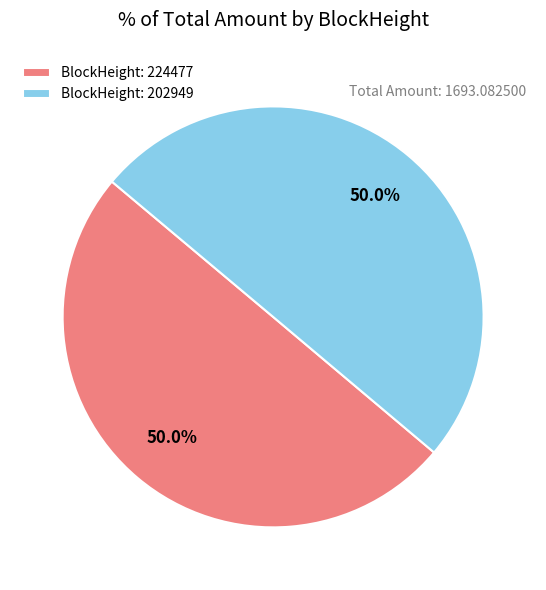

Count the number of slices in the pie.

2